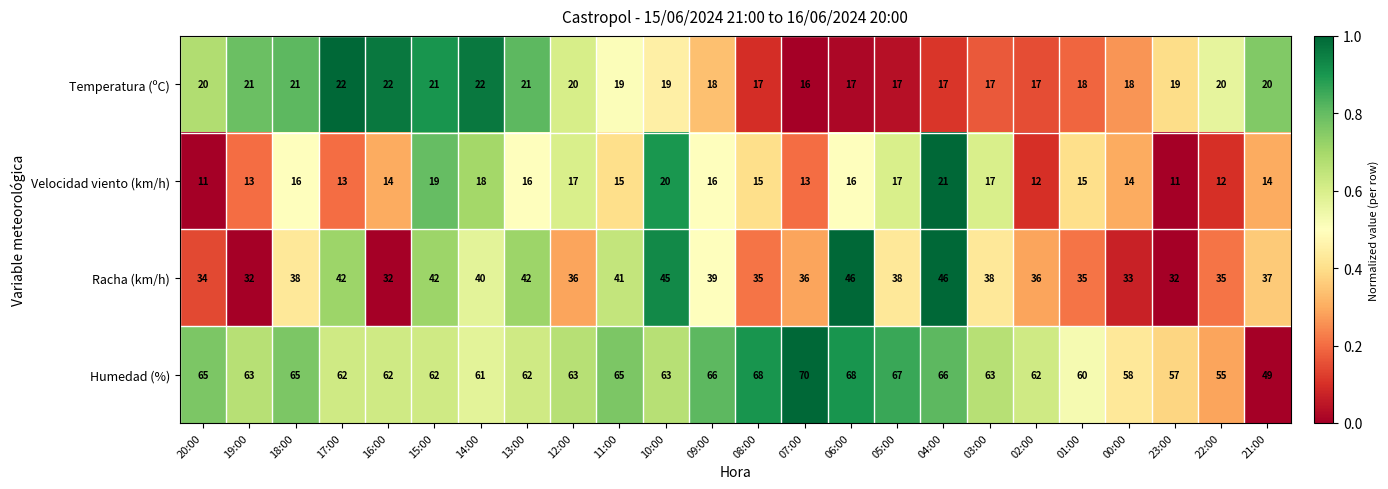

True or false: Temperatura (ºC) has a value of 20 at 22:00.

True